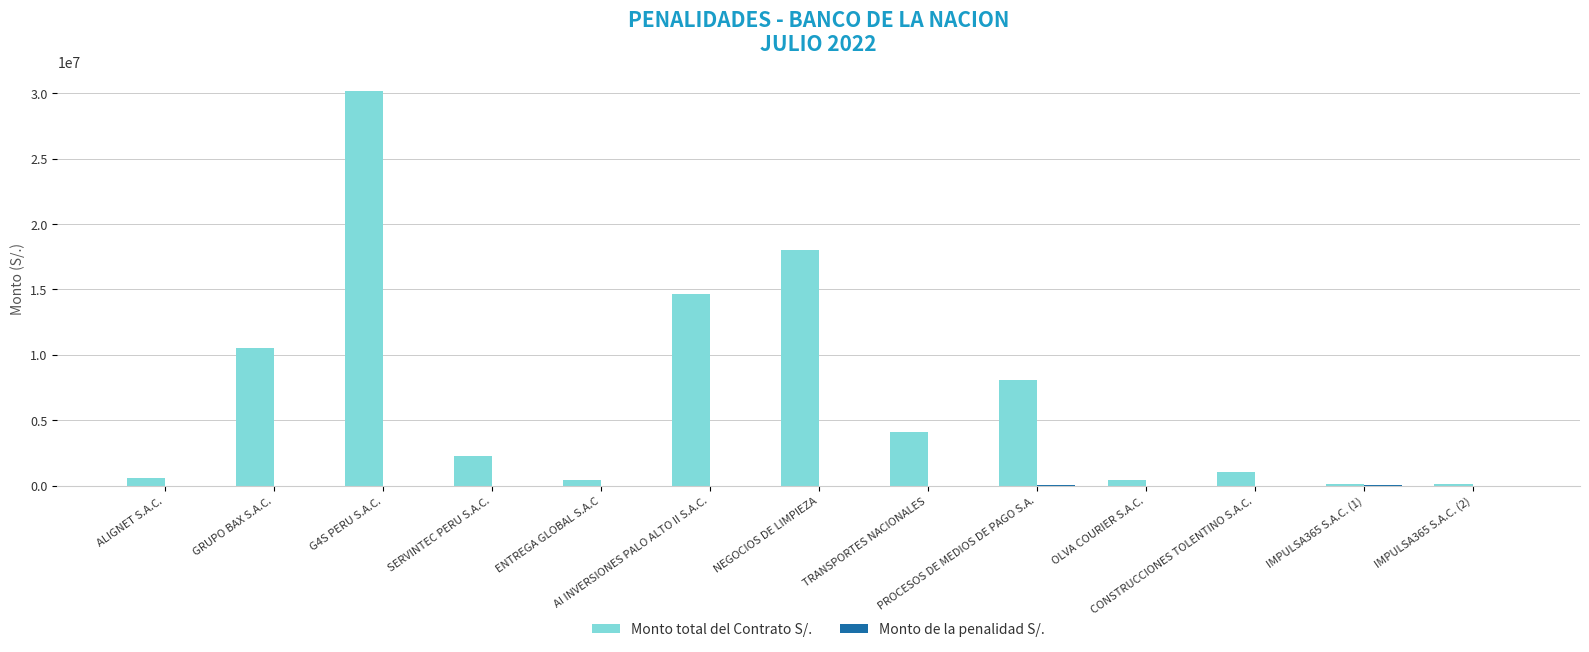

Which series has the largest total across all categories?

Monto total del Contrato S/.